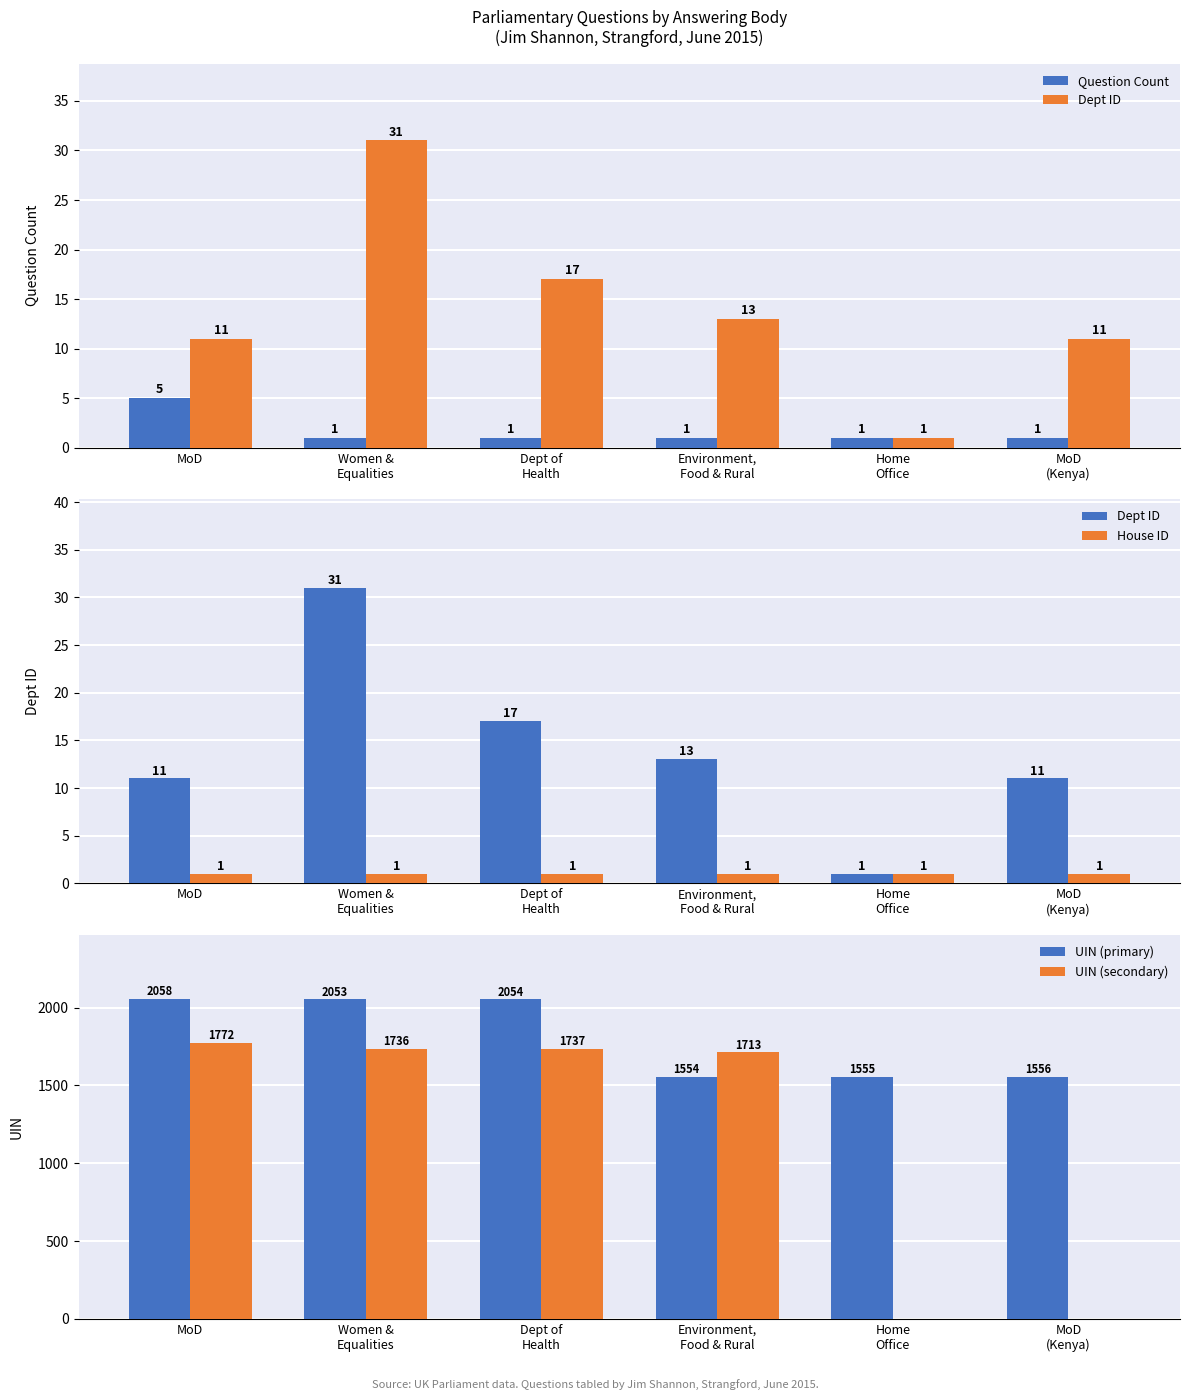

At which category is the sum across all series the highest?

MoD